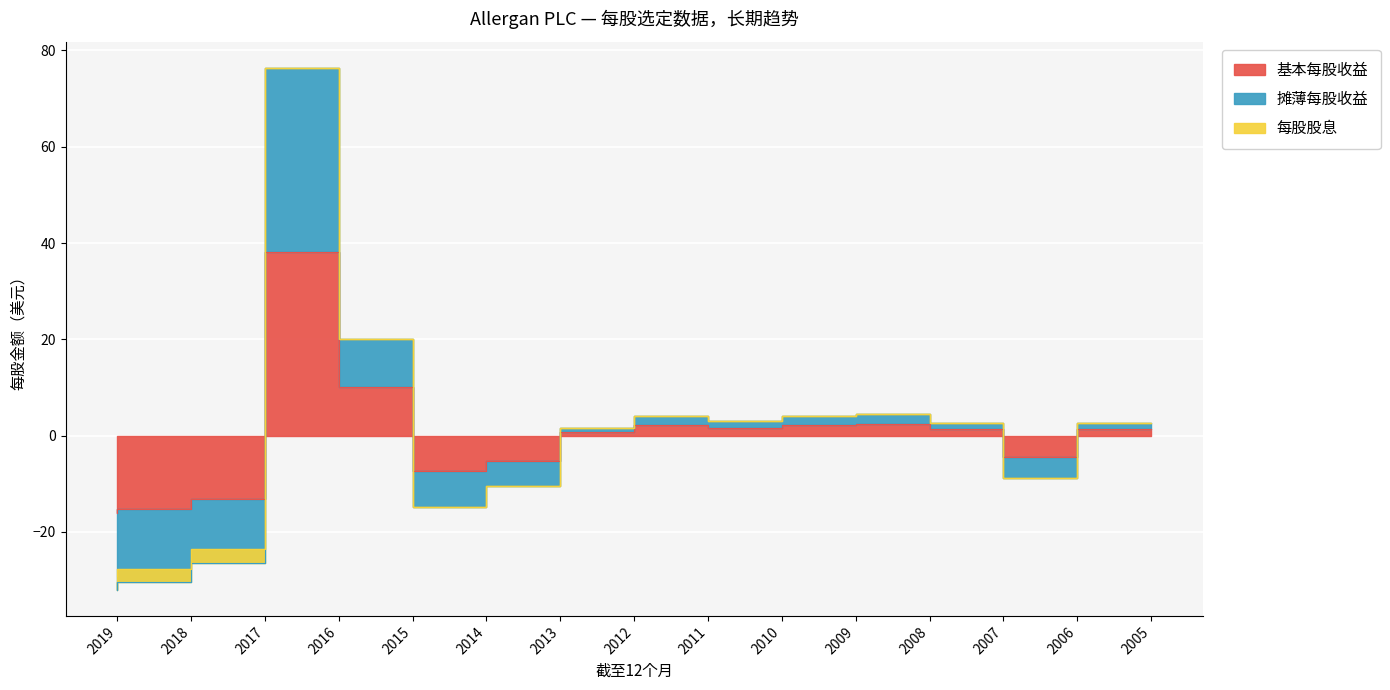

Between 2005 and 2013, which is larger?

2005